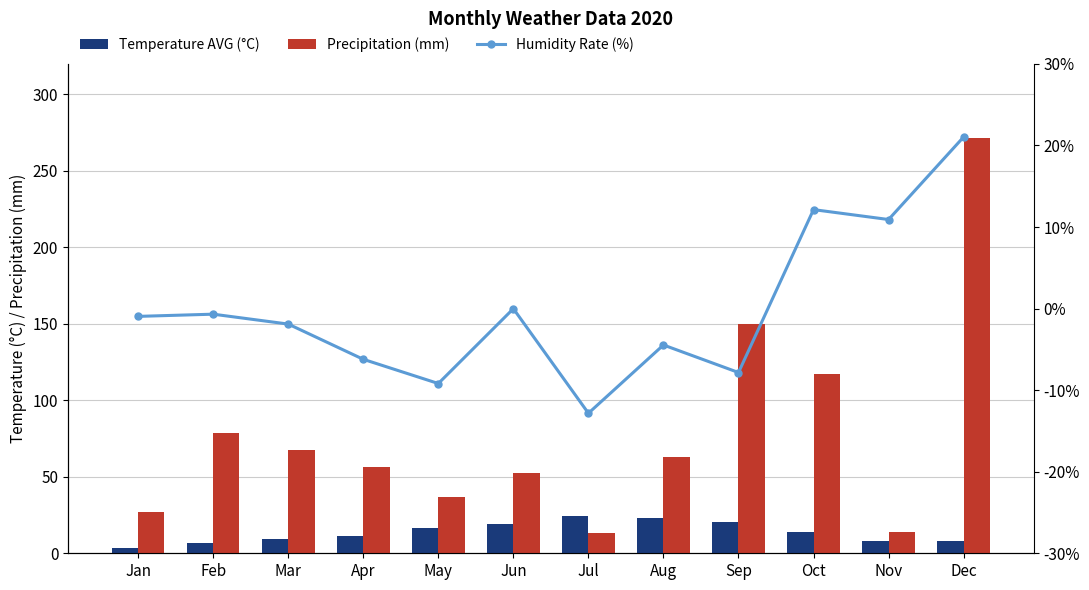

The Precipitation (mm) series shows 52.4 at Jun. True or false?

True